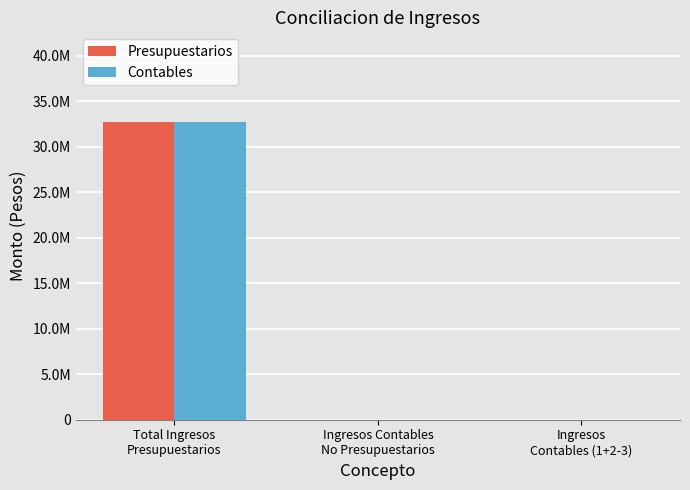

What is the maximum value shown in the chart?

32748180.9